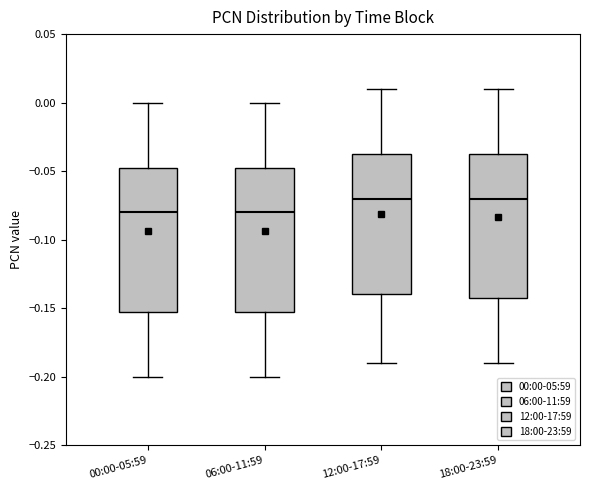

Reading left to right, read every box against the y-axis: the position of its median line, the range the box covers, and the ends of its whiskers. The values are not printed on the chart, so give them approximately, as read against the axis.

00:00-05:59: median -0.080, box -0.150 to -0.045, whiskers -0.200 to 0.000
06:00-11:59: median -0.080, box -0.150 to -0.045, whiskers -0.200 to 0.000
12:00-17:59: median -0.070, box -0.140 to -0.035, whiskers -0.190 to 0.010
18:00-23:59: median -0.070, box -0.140 to -0.035, whiskers -0.190 to 0.010